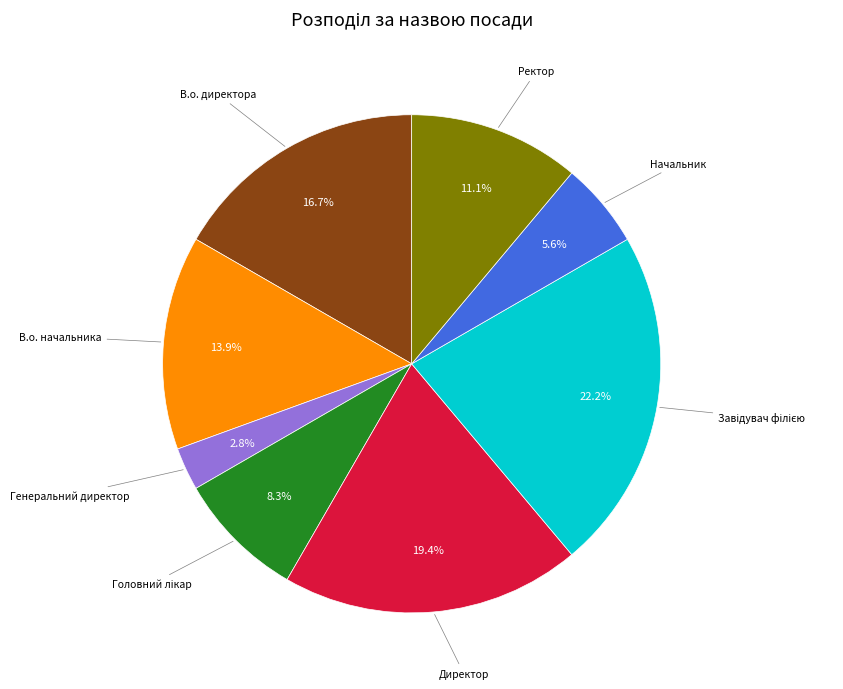

To the nearest percent, what is the difference between the largest and smallest slice percentages?

19%